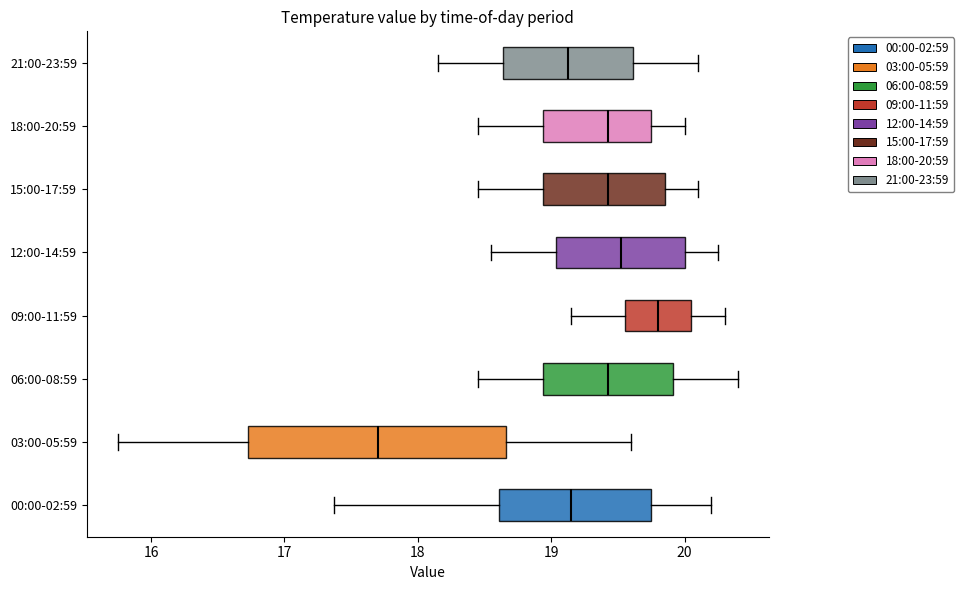

Reading bottom to top, read every box against the x-axis: the position of its median line, the range the box covers, and the ends of its whiskers. The values are not printed on the chart, so give them approximately, as read against the axis.

00:00-02:59: median 19.1, box 18.6 to 19.7, whiskers 17.4 to 20.2
03:00-05:59: median 17.7, box 16.7 to 18.7, whiskers 15.8 to 19.6
06:00-08:59: median 19.4, box 18.9 to 19.9, whiskers 18.5 to 20.4
09:00-11:59: median 19.8, box 19.6 to 20.1, whiskers 19.2 to 20.3
12:00-14:59: median 19.5, box 19.0 to 20.0, whiskers 18.6 to 20.3
15:00-17:59: median 19.4, box 18.9 to 19.9, whiskers 18.5 to 20.1
18:00-20:59: median 19.4, box 18.9 to 19.8, whiskers 18.5 to 20.0
21:00-23:59: median 19.1, box 18.6 to 19.6, whiskers 18.2 to 20.1